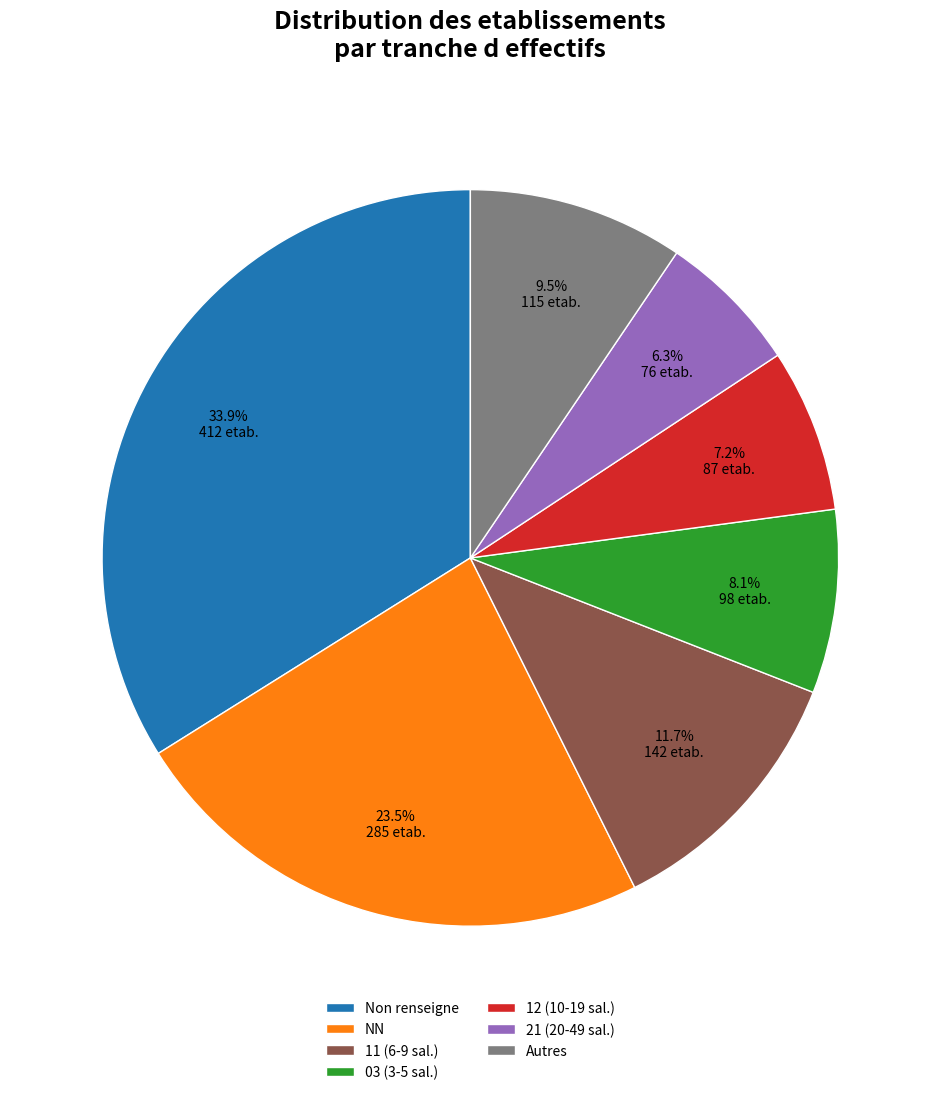

Approximately how many times larger is the value at NN compared to Non renseigne?

0.7